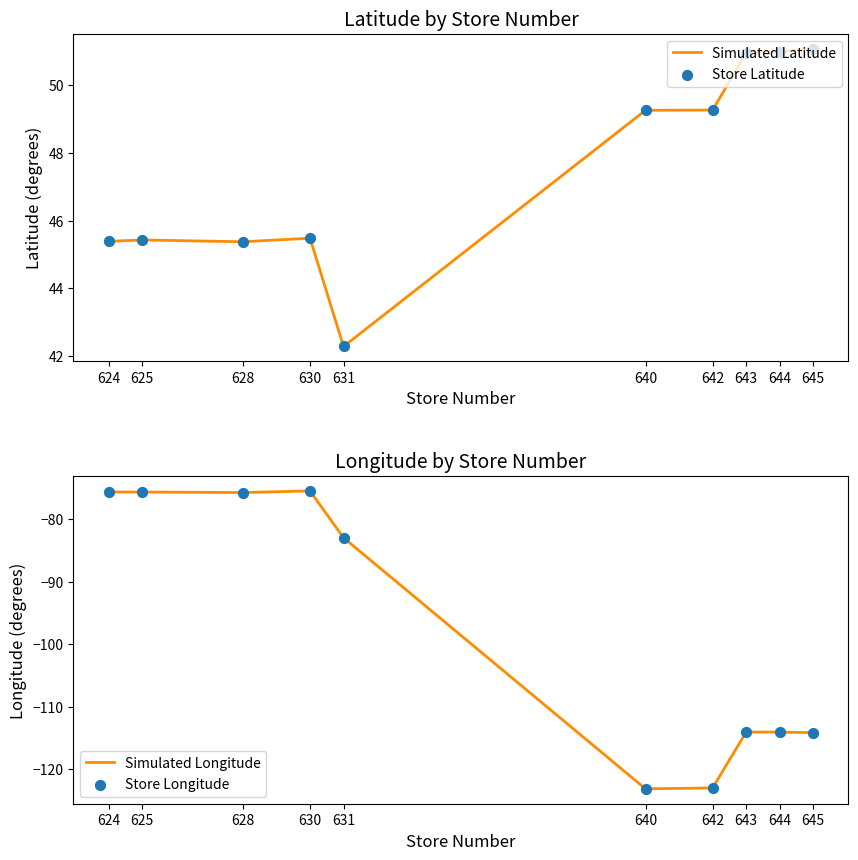

At how many categories does at least one series exceed -98?

10